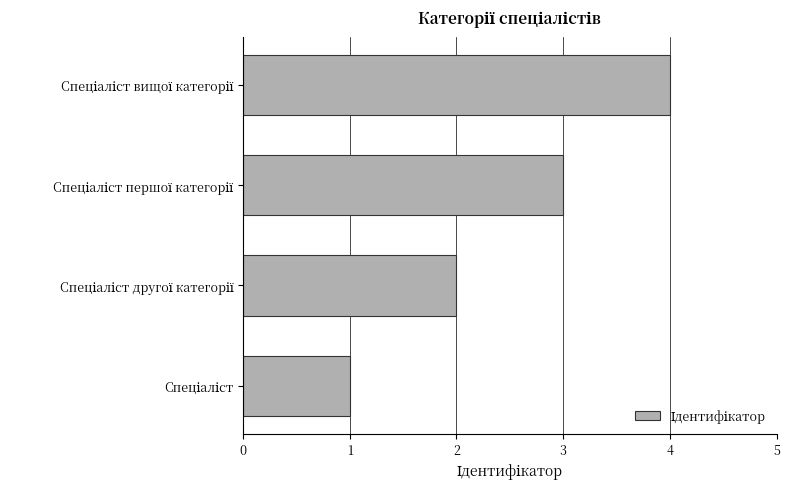

What is the sum of all values?

10